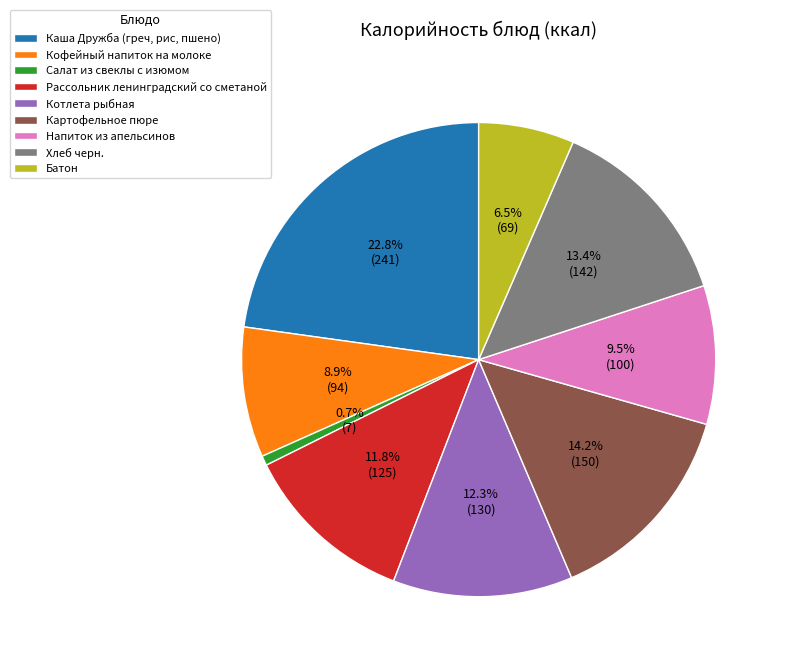

To the nearest percent, what is the average slice percentage?

11%